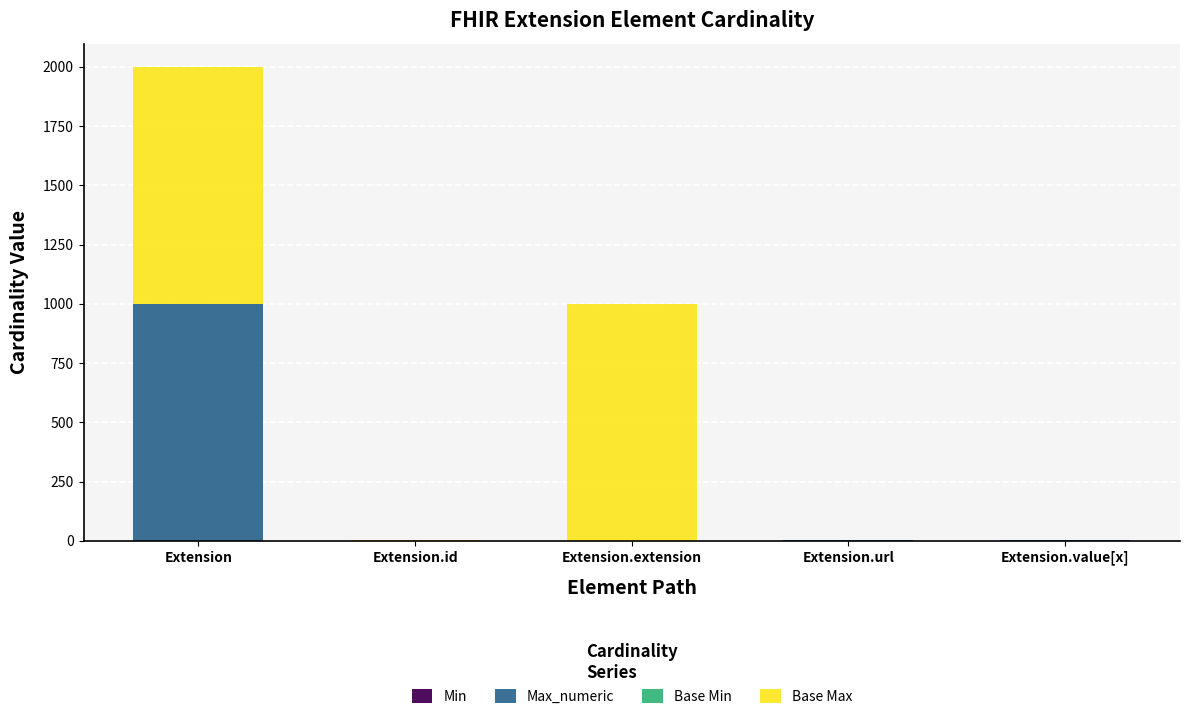

What is the total value across all series at Extension?

1998